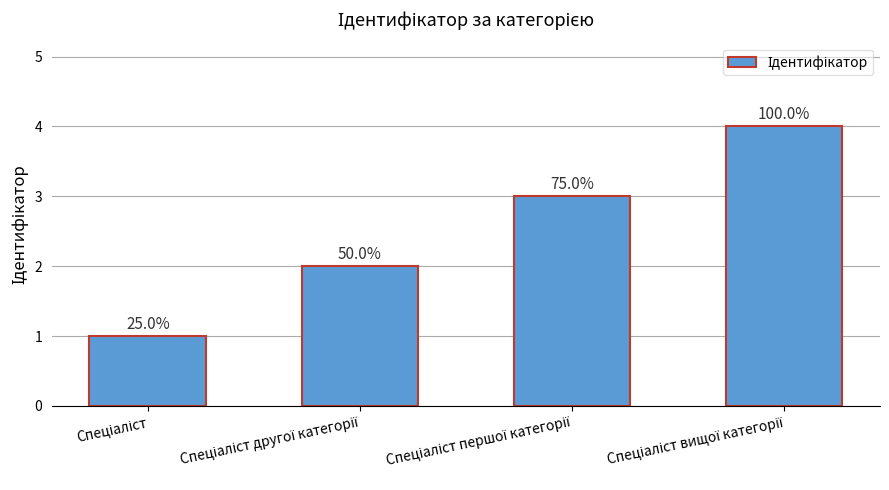

Between Спеціаліст and Спеціаліст другої категорії, which is larger?

Спеціаліст другої категорії